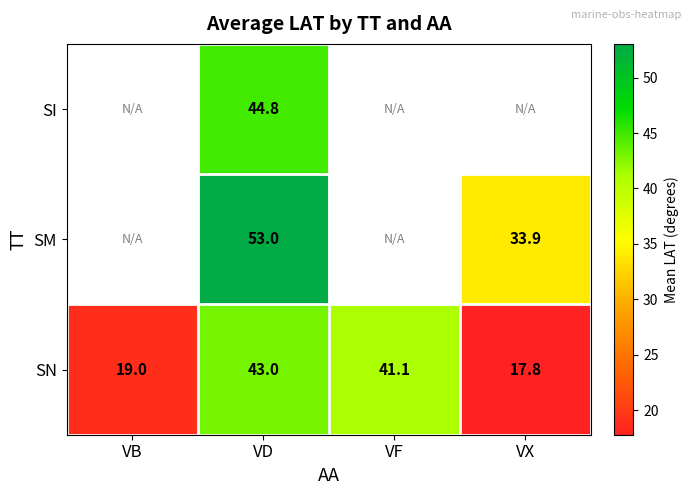

The SN series shows 19.0 at VB. True or false?

True